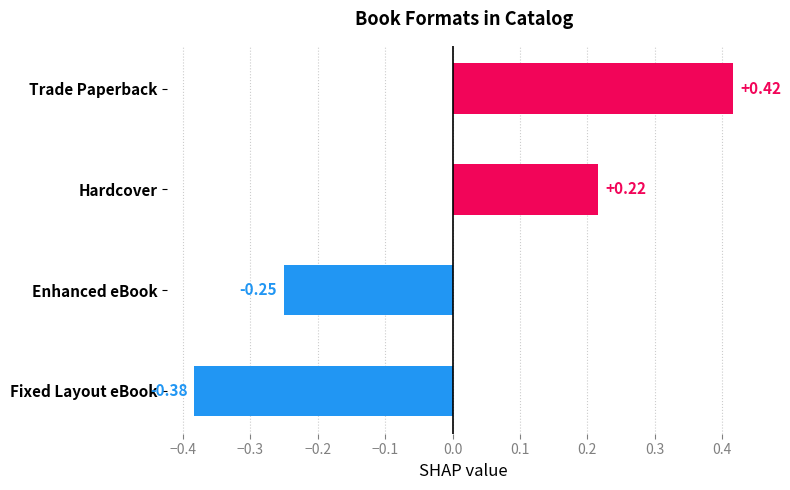

What is the label of the 3rd bar from the bottom?

Hardcover